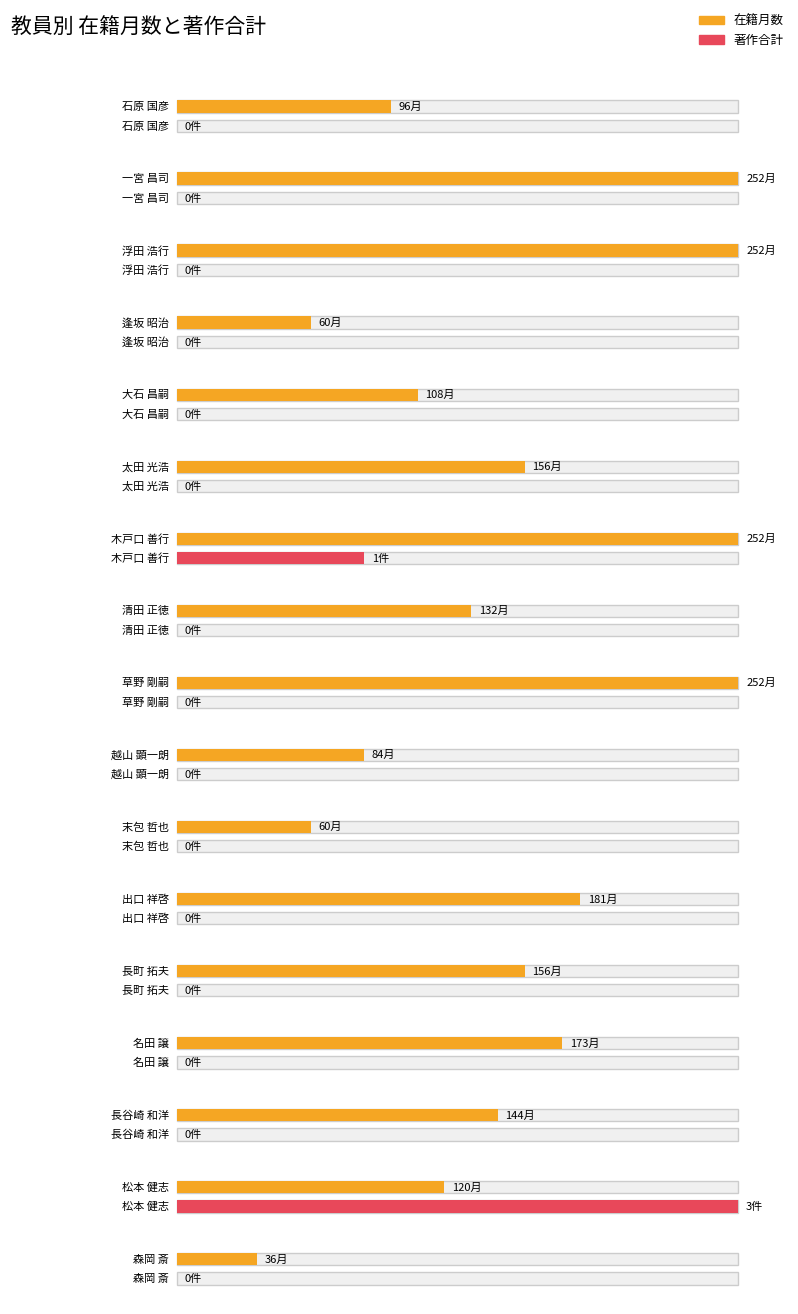

Count the number of data series in this chart.

2